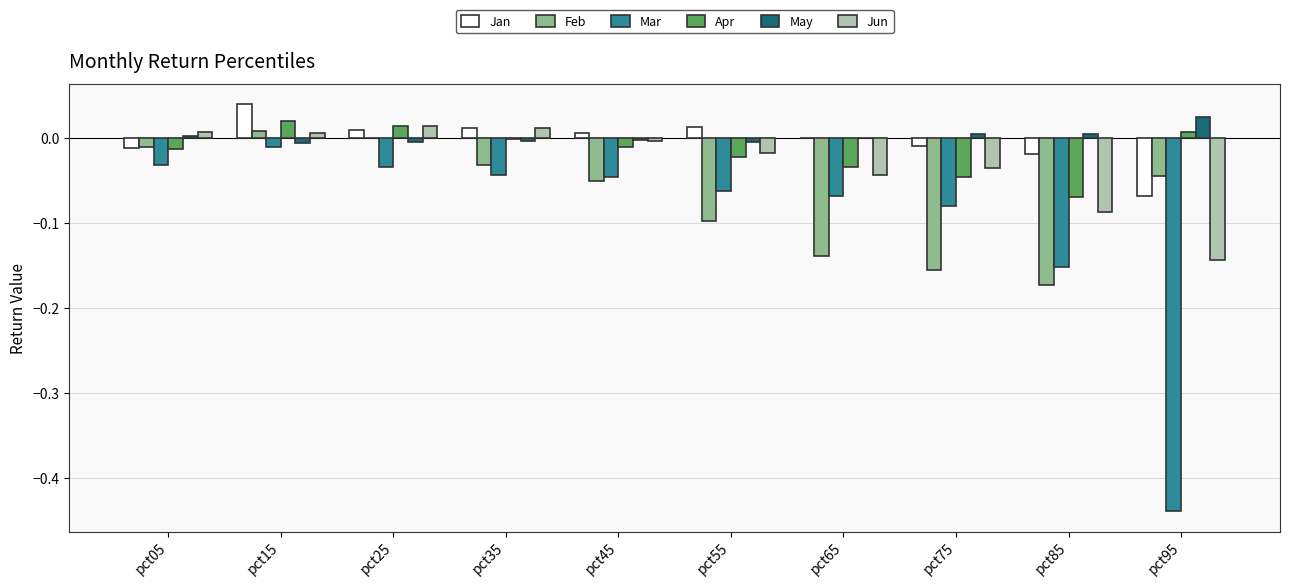

Between pct65 and pct85, which series saw the biggest shift?

Mar